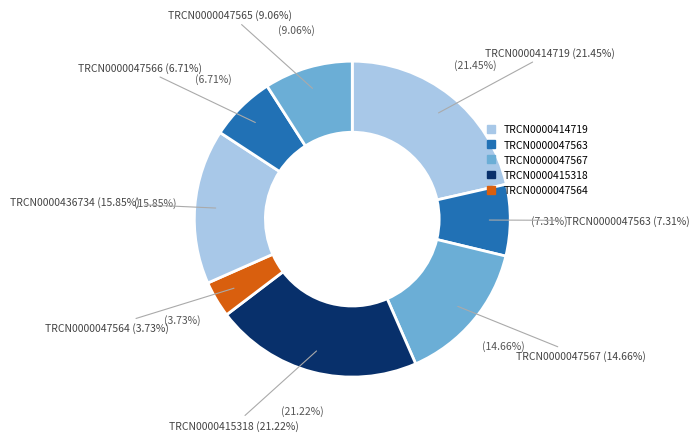

Approximately how many times larger is the value at TRCN0000047567 compared to TRCN0000414719?

0.7